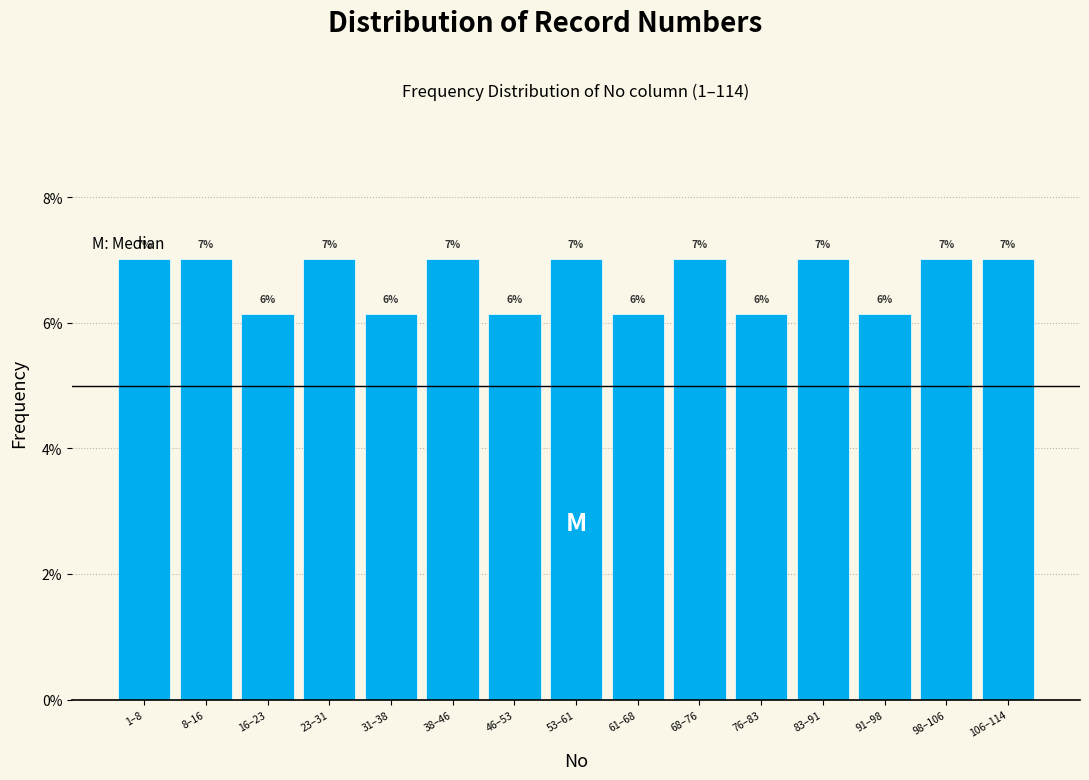

Approximately how many times larger is the value at 46–53 compared to 1–8?

0.9